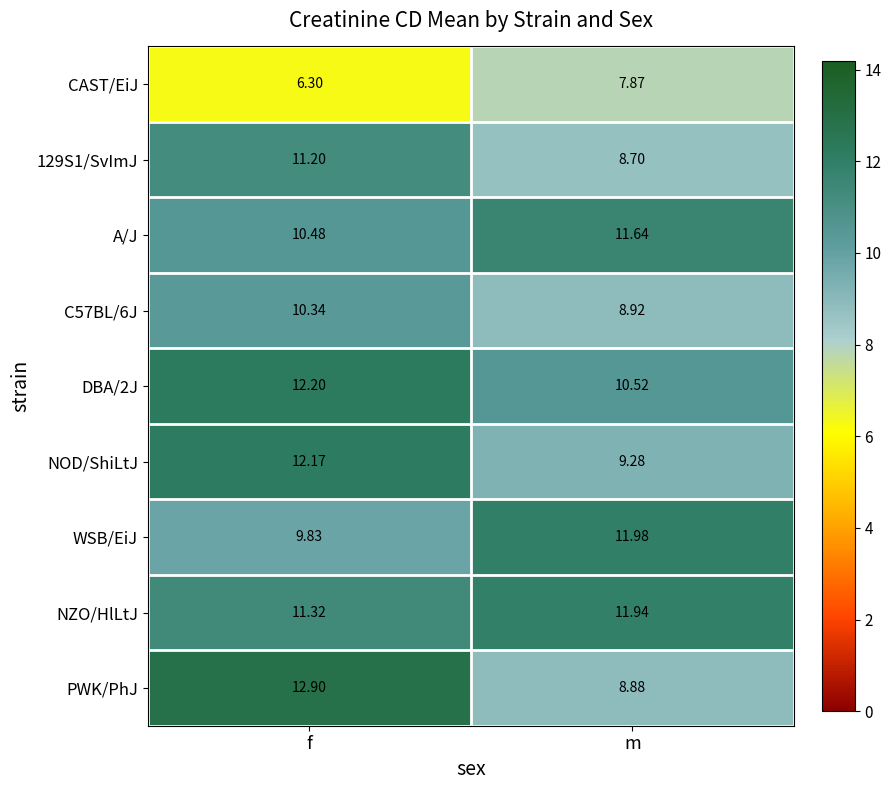

Which category has the lowest value in the PWK/PhJ series?

m